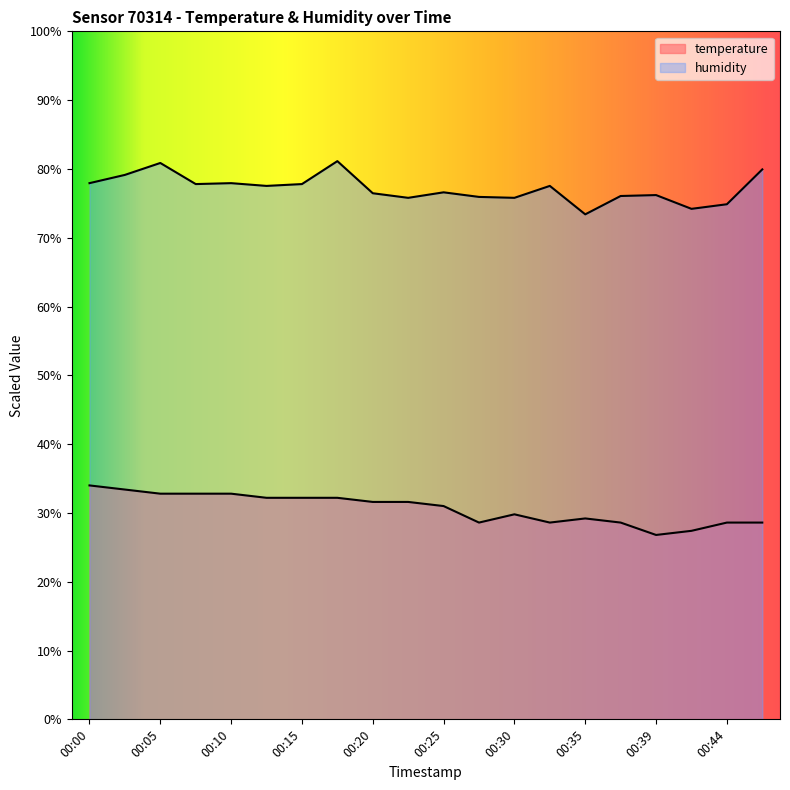

How many lines are shown in the chart?

2